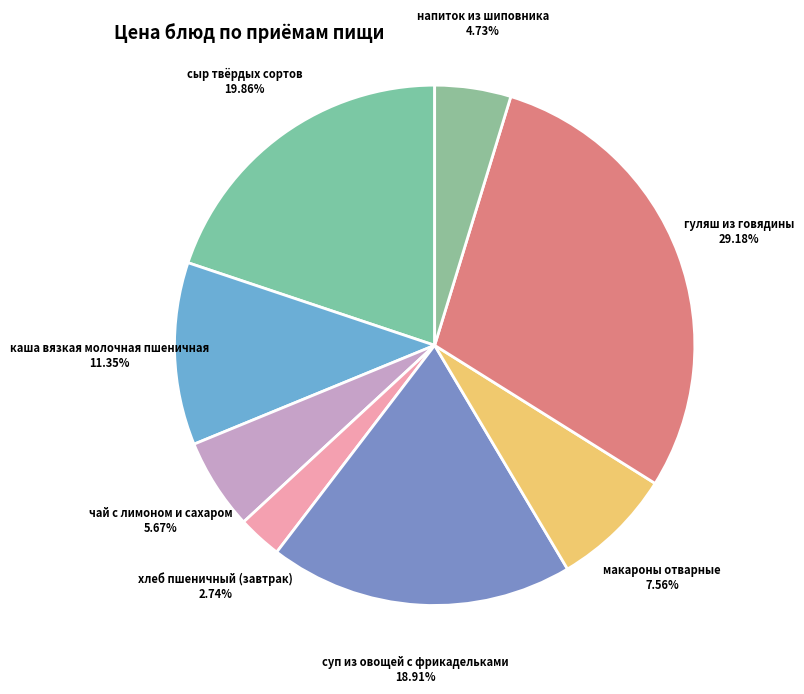

To the nearest percent, what is the combined percentage of чай с лимоном и сахаром and напиток из шиповника?

10%